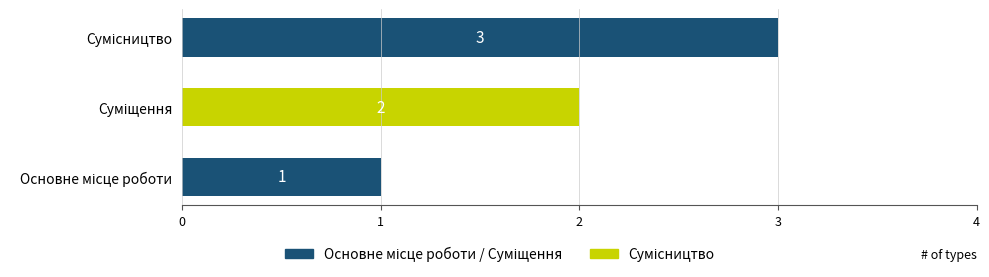

What is the maximum value shown in the chart?

3